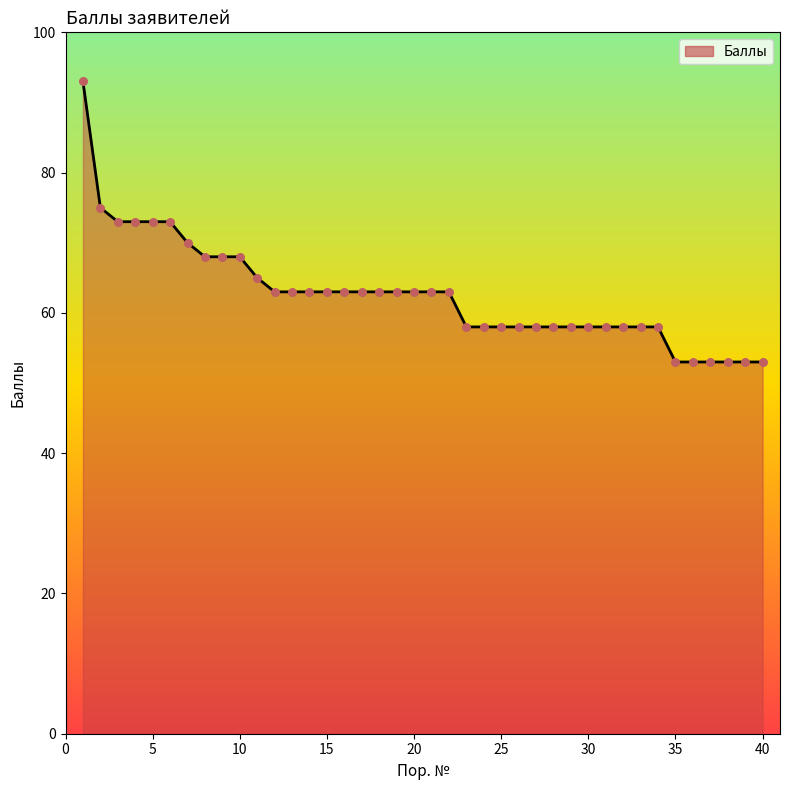

What is the difference between the maximum and minimum values?

40